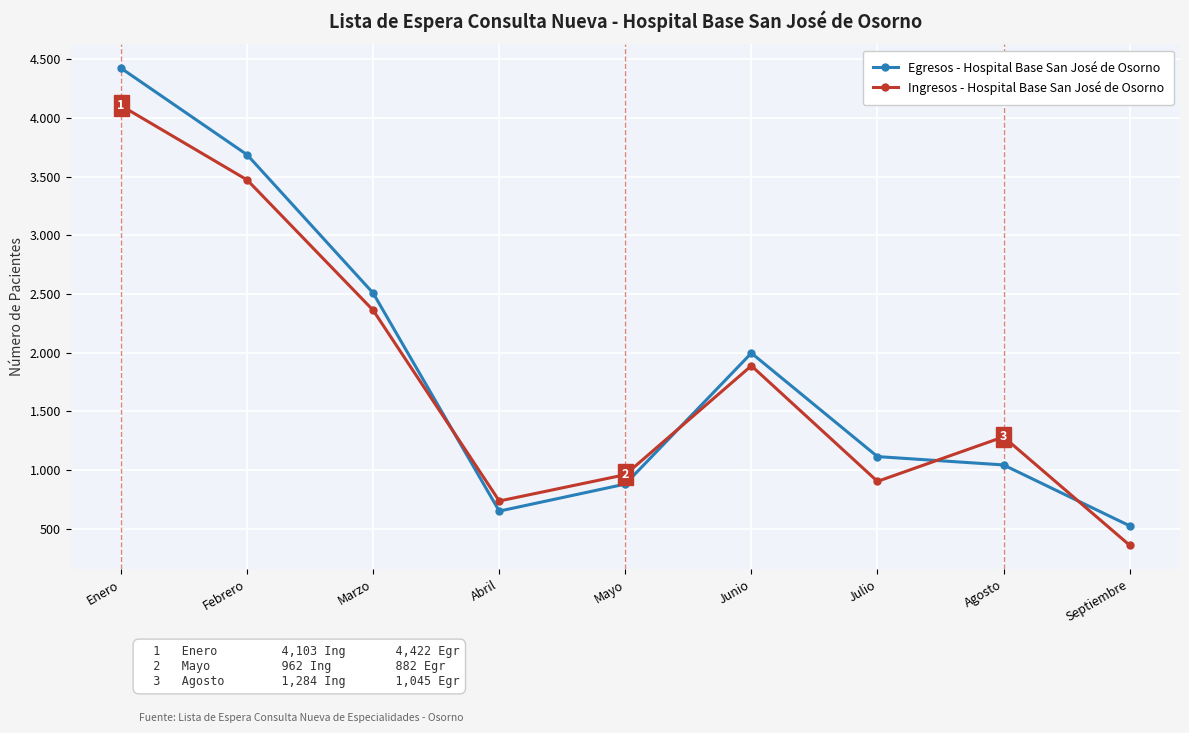

At how many categories does at least one series exceed 3069?

2